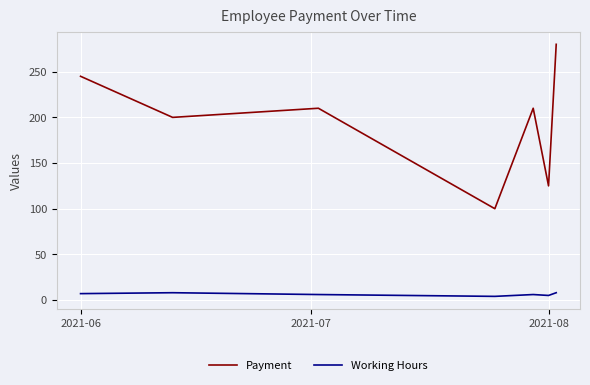

True or false: Payment and Working Hours cross at least once.

False